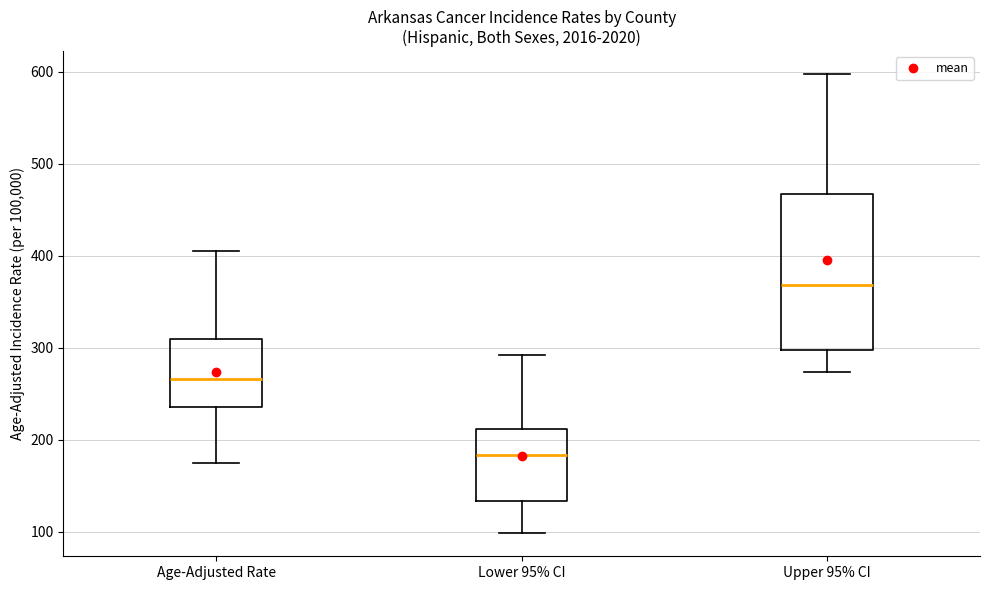

Reading left to right, read every box against the y-axis: the position of its median line, the range the box covers, and the ends of its whiskers. The values are not printed on the chart, so give them approximately, as read against the axis.

Age-Adjusted Rate: median 270, box 240 to 310, whiskers 170 to 410
Lower 95% CI: median 180, box 130 to 210, whiskers 100 to 290
Upper 95% CI: median 370, box 300 to 470, whiskers 270 to 600